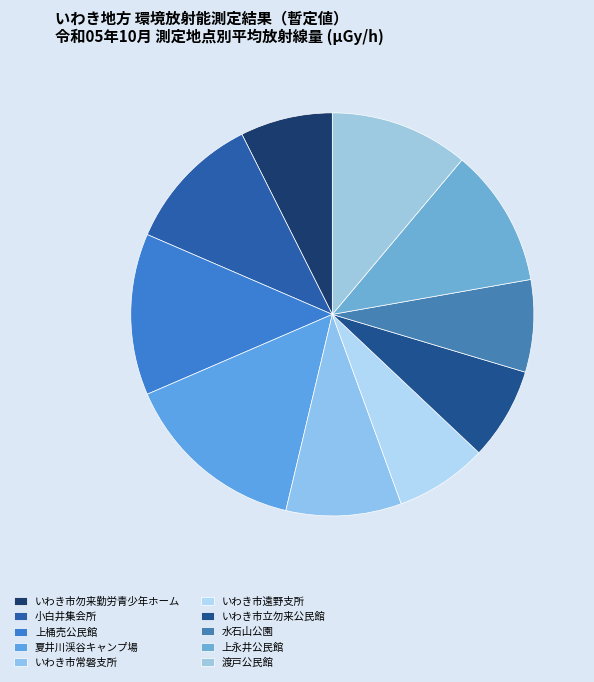

How many slices are in this pie chart?

10